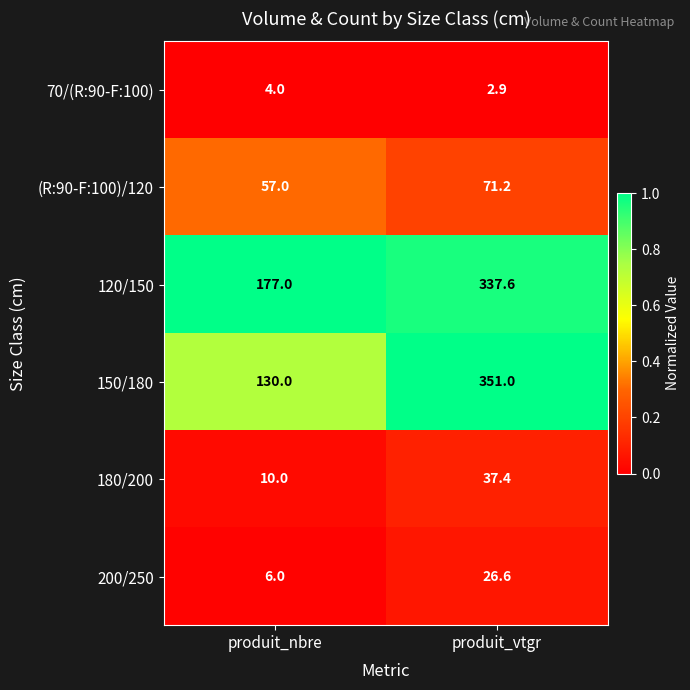

Reading left to right, transcribe all the data shown in this chart.

70/(R:90-F:100): 4.0	2.9
(R:90-F:100)/120: 57.0	71.2
120/150: 177.0	337.6
150/180: 130.0	351.0
180/200: 10.0	37.4
200/250: 6.0	26.6